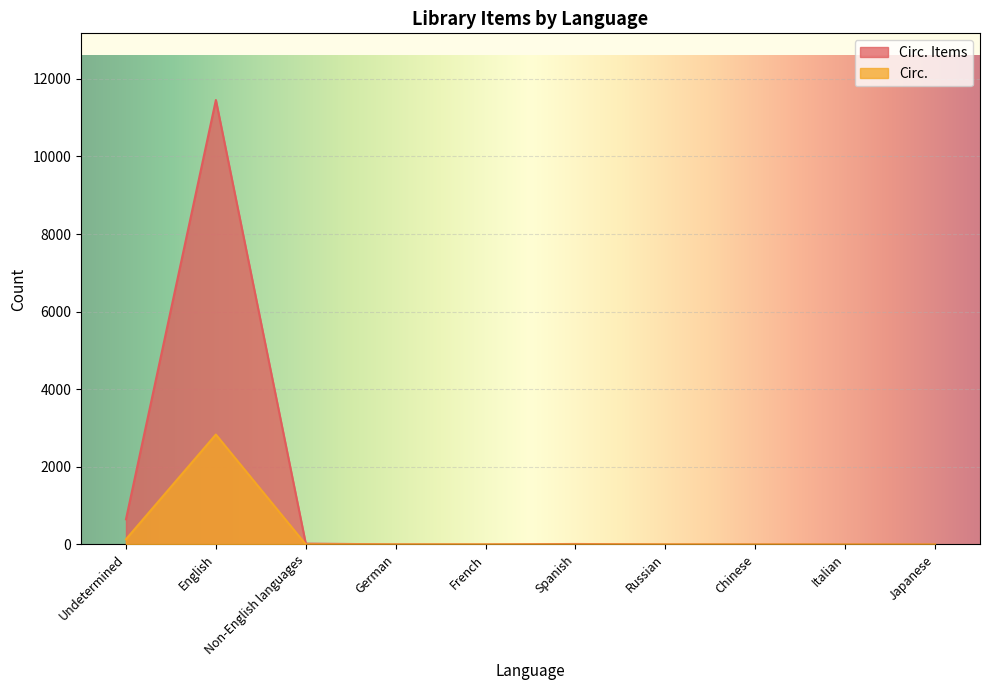

At which category does the chart reach its peak across all series?

English